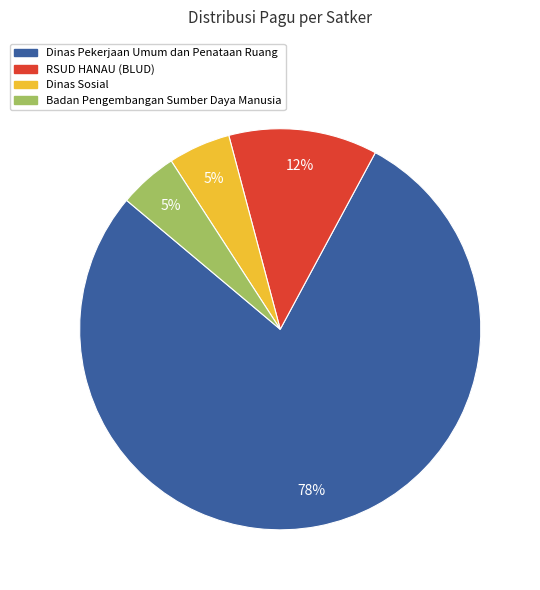

Combined, do Badan Pengembangan Sumber Daya Manusia and Dinas Pekerjaan Umum dan Penataan Ruang account for over 50%?

Yes